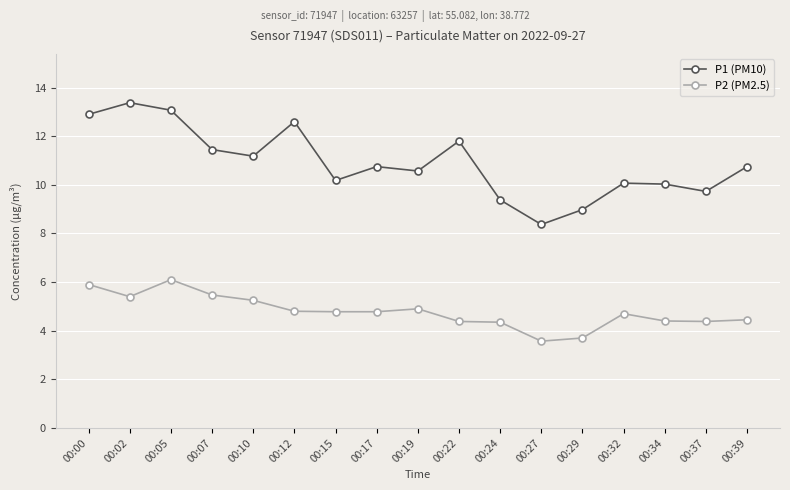

What is the minimum value for P1 (PM10)?

8.4